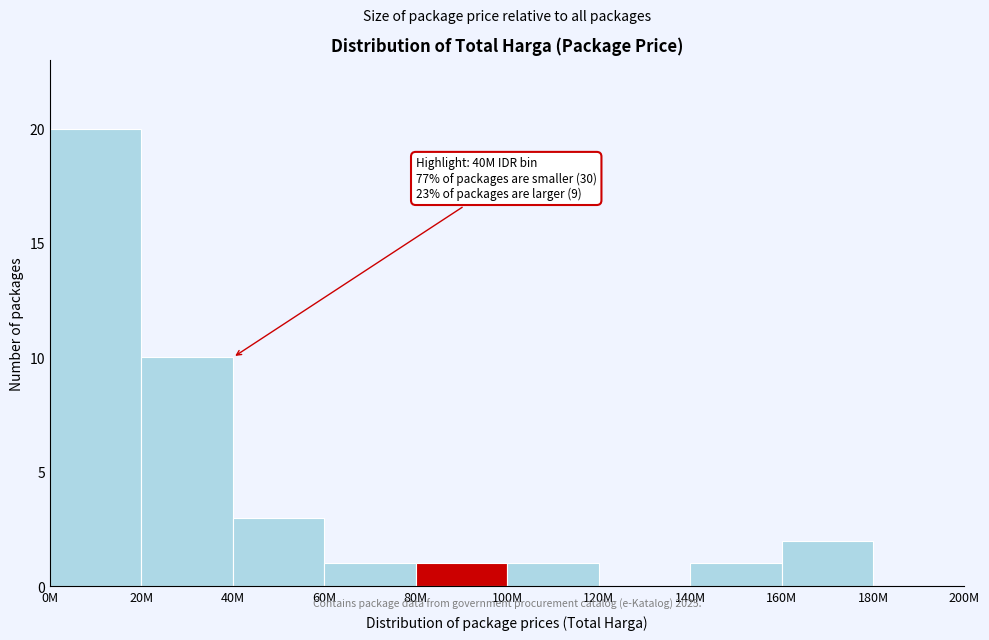

Reading left to right, list all the values displayed in this chart.

0M=20	20M=10	40M=3	60M=1	80M=1	100M=1	120M=0	140M=1	160M=2	180M=0